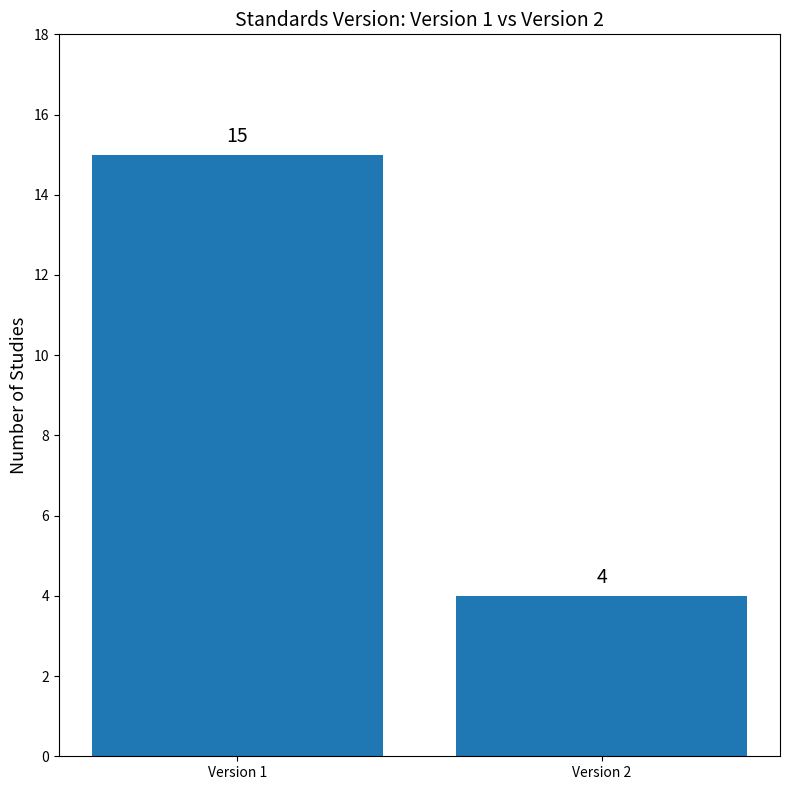

Are the bars horizontal?

No